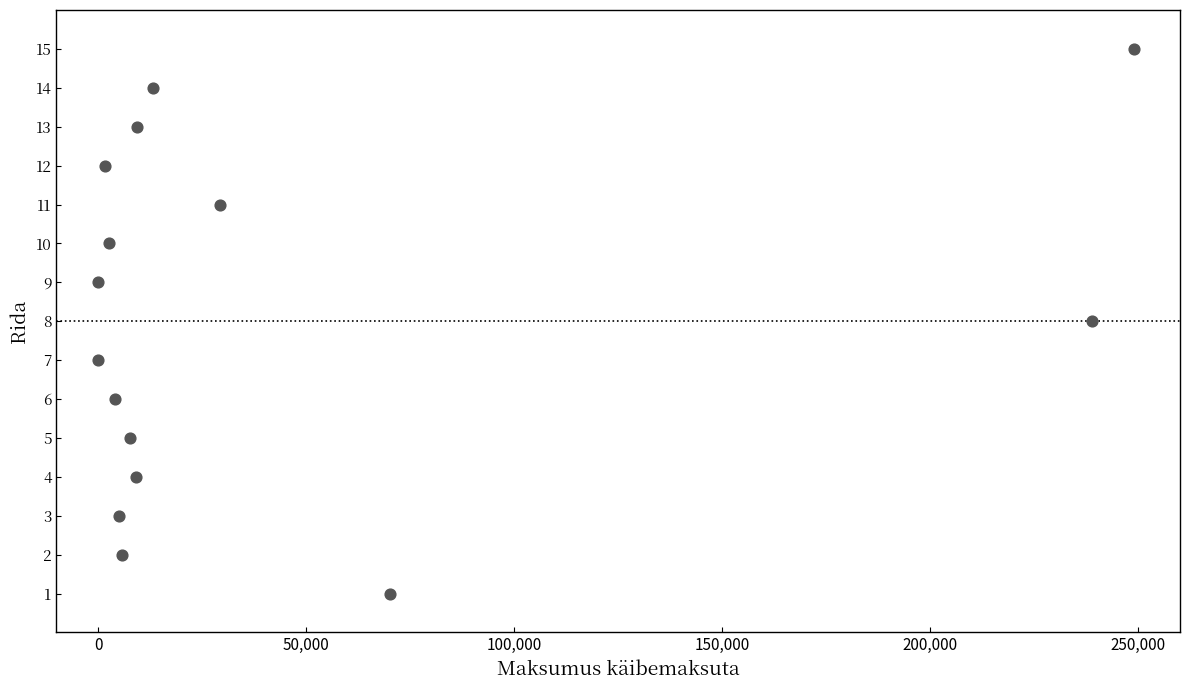

What is the range of Y values (max minus min)?

14